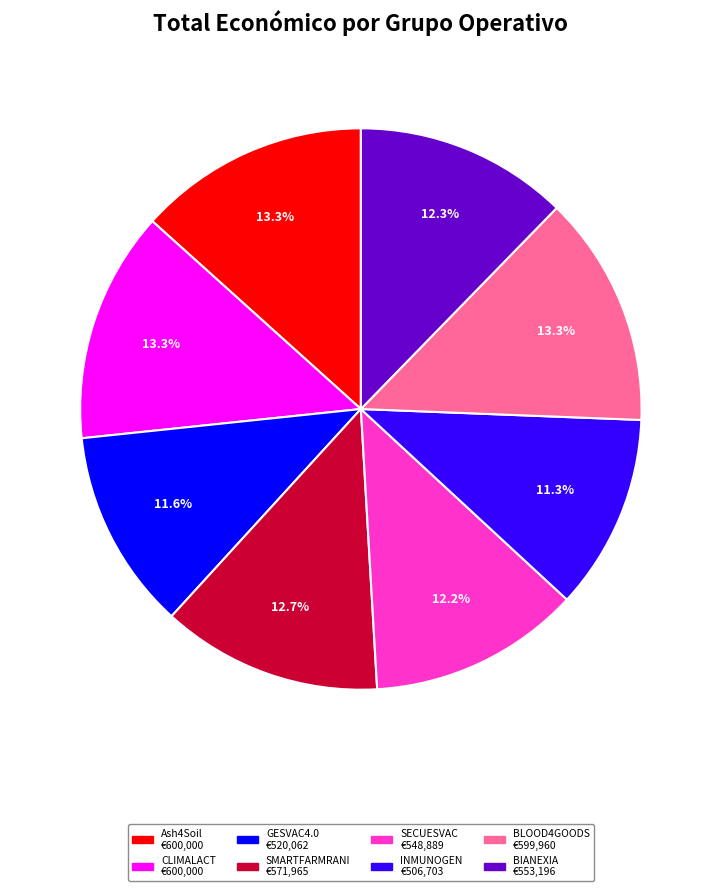

How much of the chart is everything except GESVAC4.0?

88.4%